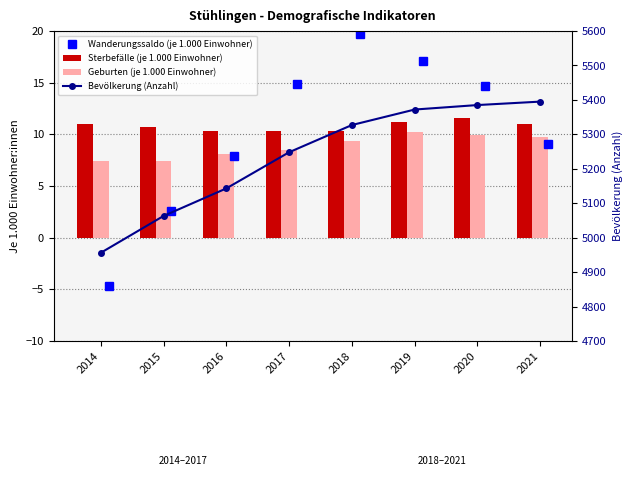

What is the value of the Wanderungssaldo (je 1.000 Einwohner) bar at the 7th from the left?

14.7